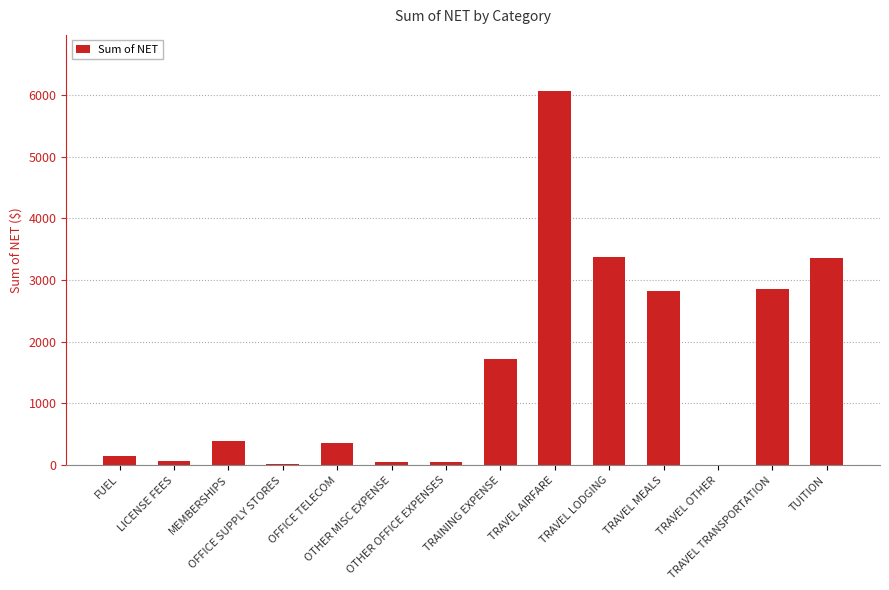

What is the greatest value displayed?

6065.6